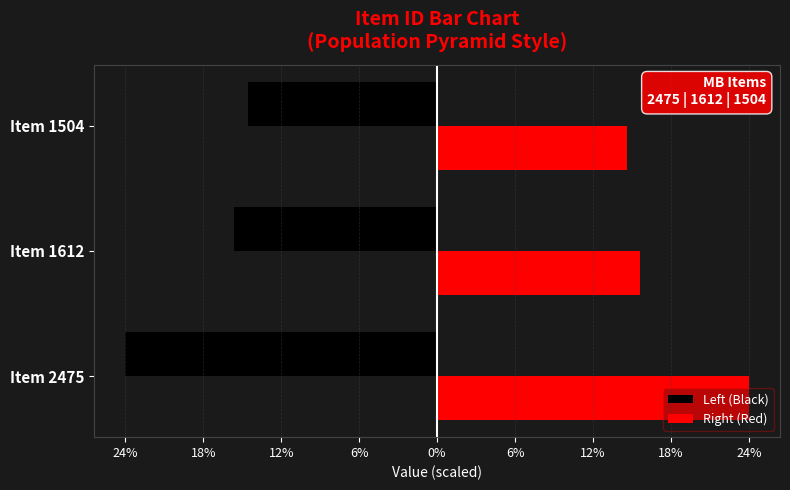

What are all the series names shown in the legend?

Left (Black), Right (Red)